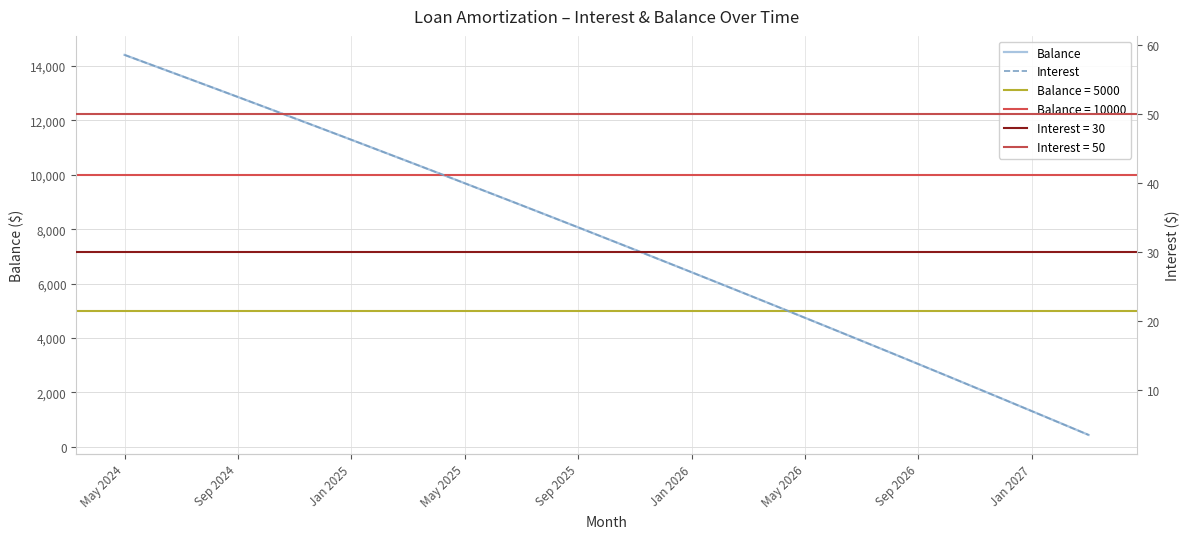

What is the average value of the Interest series?

31.6